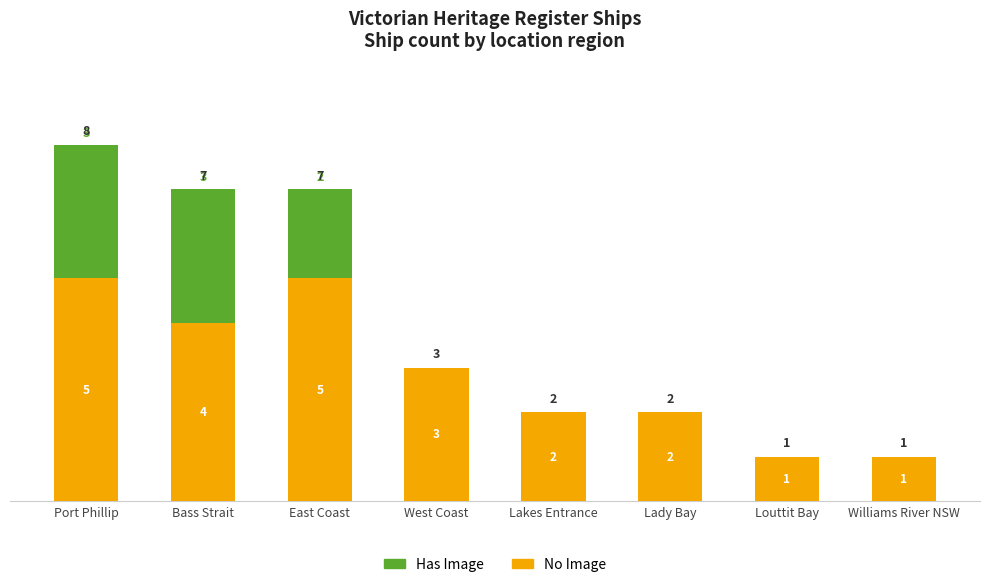

What is the highest value of the No Image series?

5